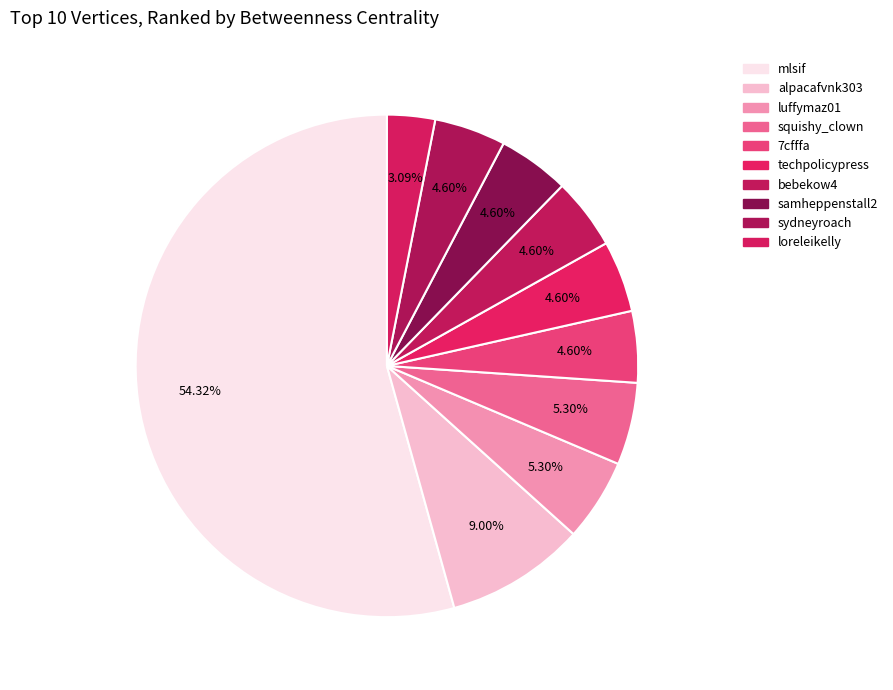

Is the sum of sydneyroach and alpacafvnk303 greater than half?

No